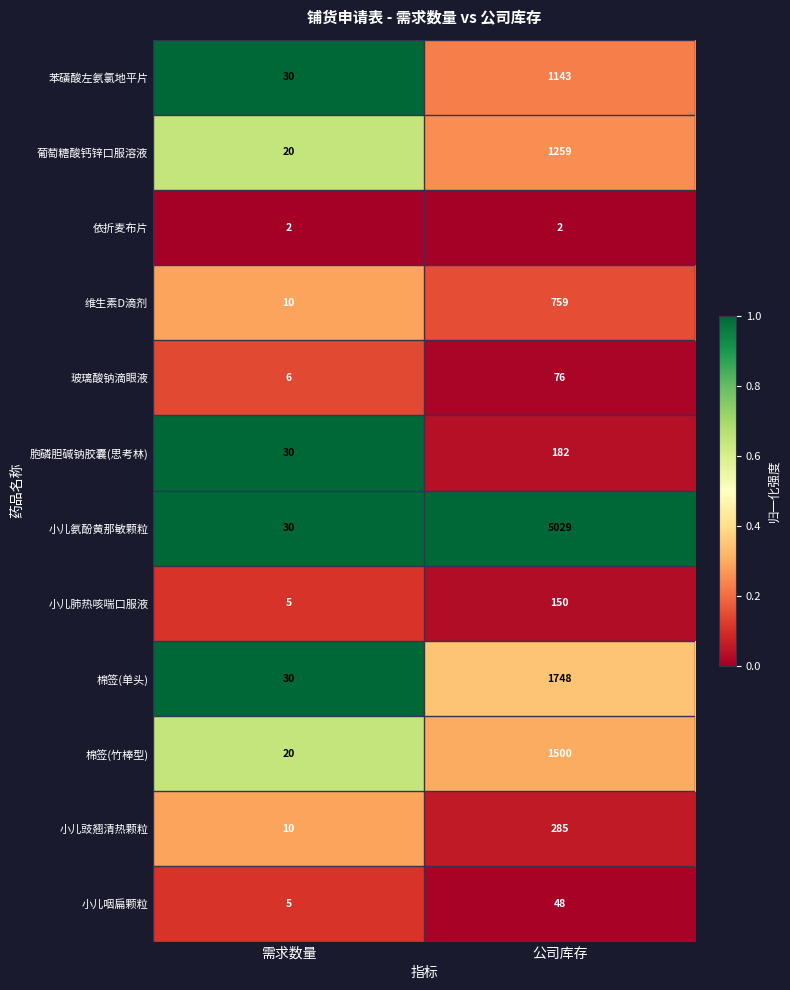

The value of 小儿咽扁颗粒 at 公司库存 is 48. True or false?

True